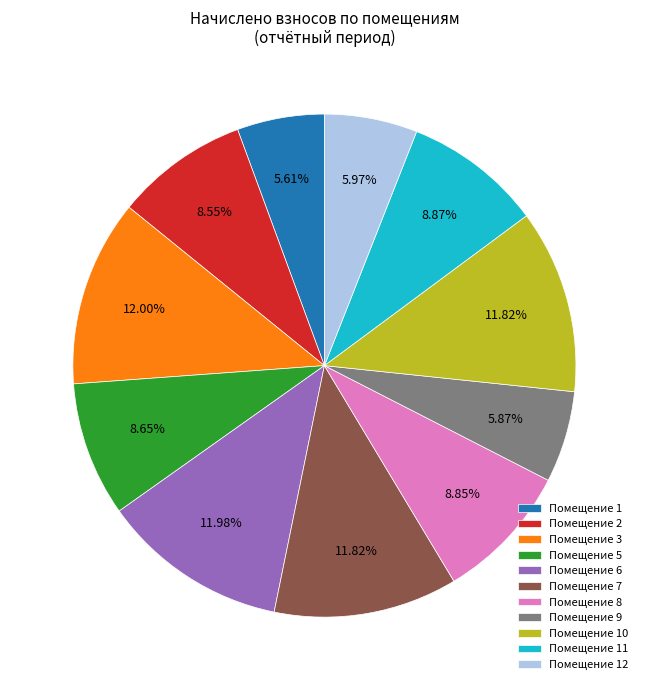

Does Помещение 6 represent more than half of the total?

No